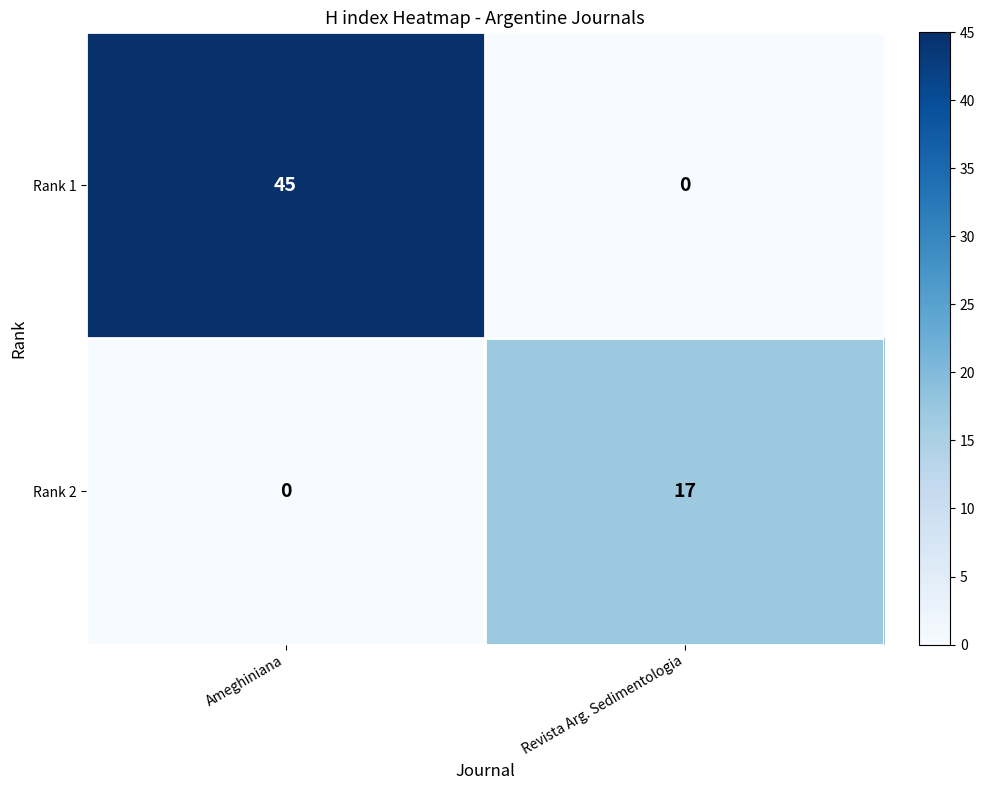

What is the sum of the Rank 1 values at Revista Arg. Sedimentologia and Ameghiniana?

45